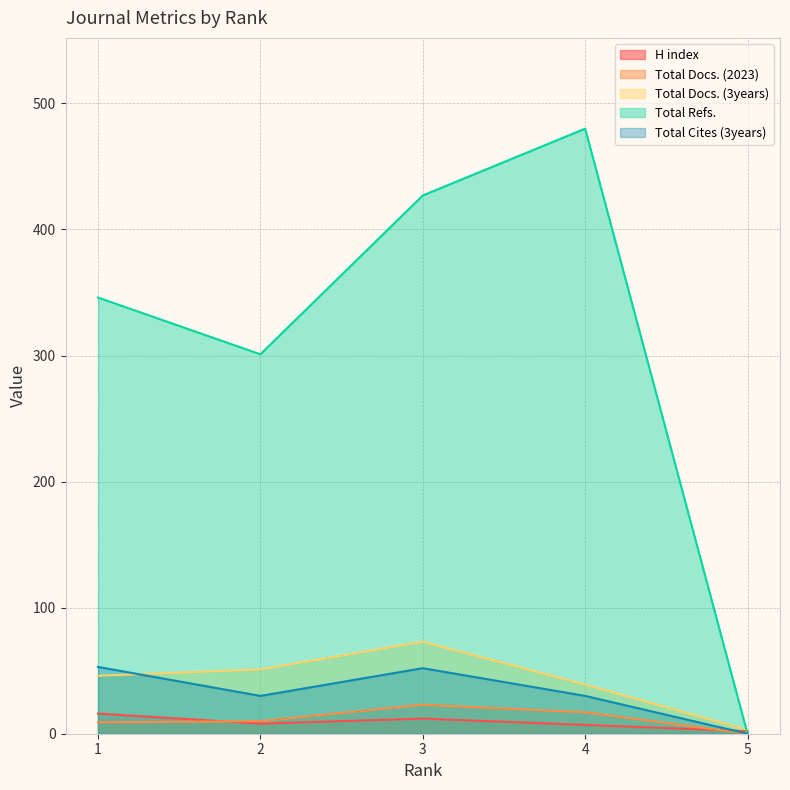

How many values in the Total Refs. series are below 346?

2